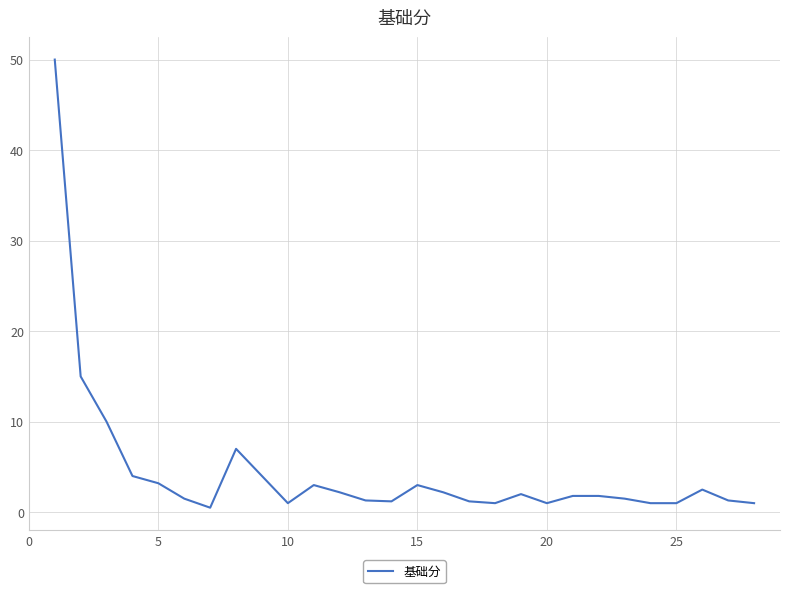

What is the maximum value shown in the chart?

50.0